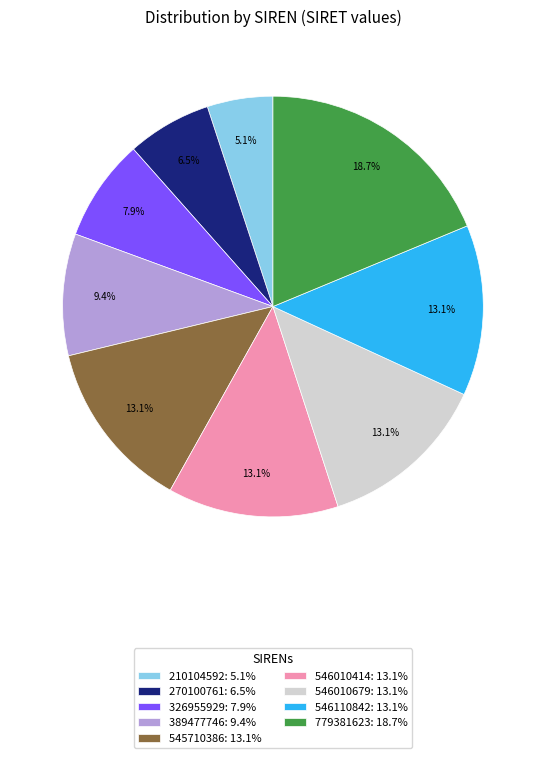

To the nearest percent, what is the combined percentage of 779381623 and 326955929?

27%